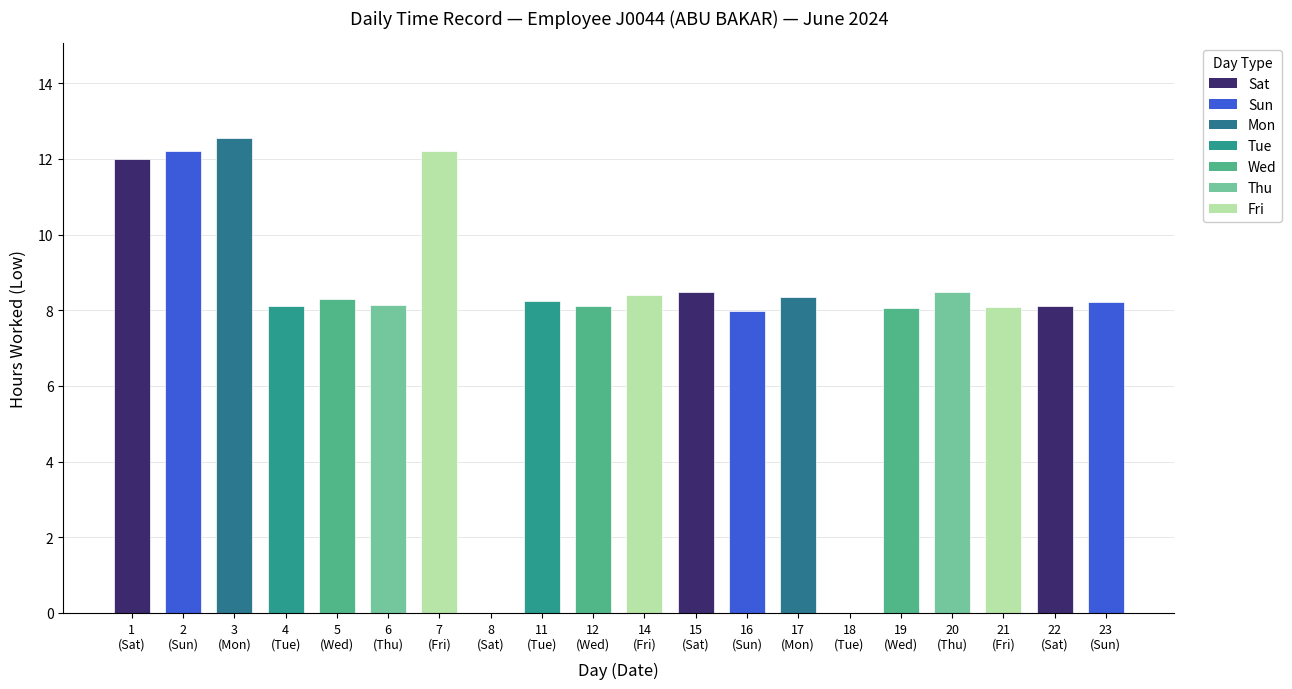

What is the greatest value displayed?

12.6